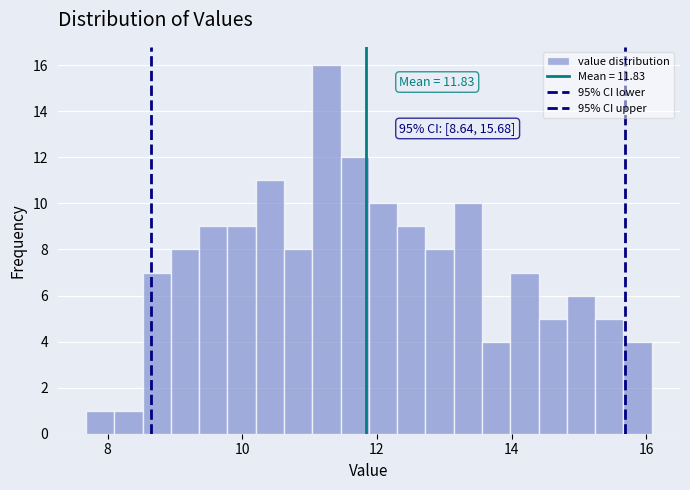

Read against the x-axis, roughly where is the centre of the tallest bar?

11.2